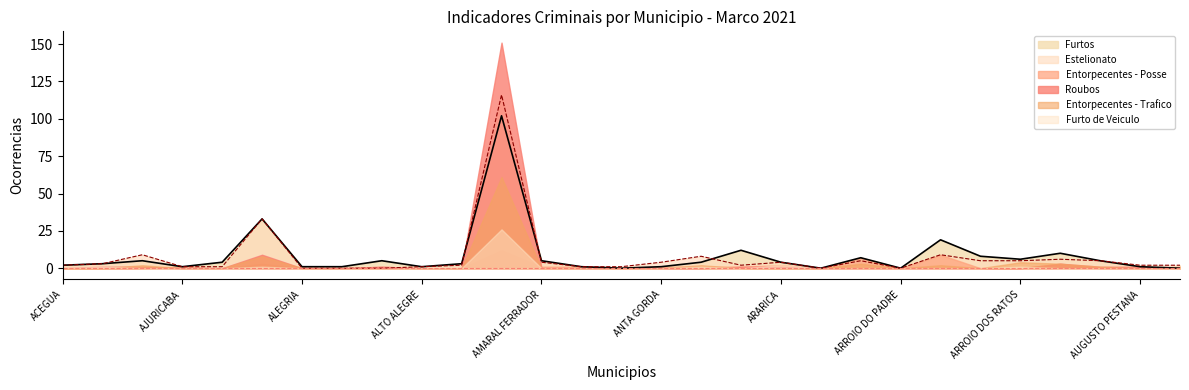

Rank the categories by Estelionato value from highest to lowest.

ALVORADA, ALEGRETE, AGUDO, ARROIO DO SAL, ANTONIO PRADO, ARROIO GRANDE, ARROIO DO MEIO, ARROIO DO TIGRE, ARROIO DOS RATOS, ARVOREZINHA, AMARAL FERRADOR, ANTA GORDA, ARARICA, AGUA SANTA, ACEGUA, ALTO FELIZ, ARAMBARE, AUGUSTO PESTANA, AUREA, AJURICABA, ALECRIM, ALTO ALEGRE, AMETISTA DO SUL, ANDRE DA ROCHA, ALEGRIA, ALMIRANTE TAMANDARE DO SUL, ALPESTRE, ARATIBA, ARROIO DO PADRE